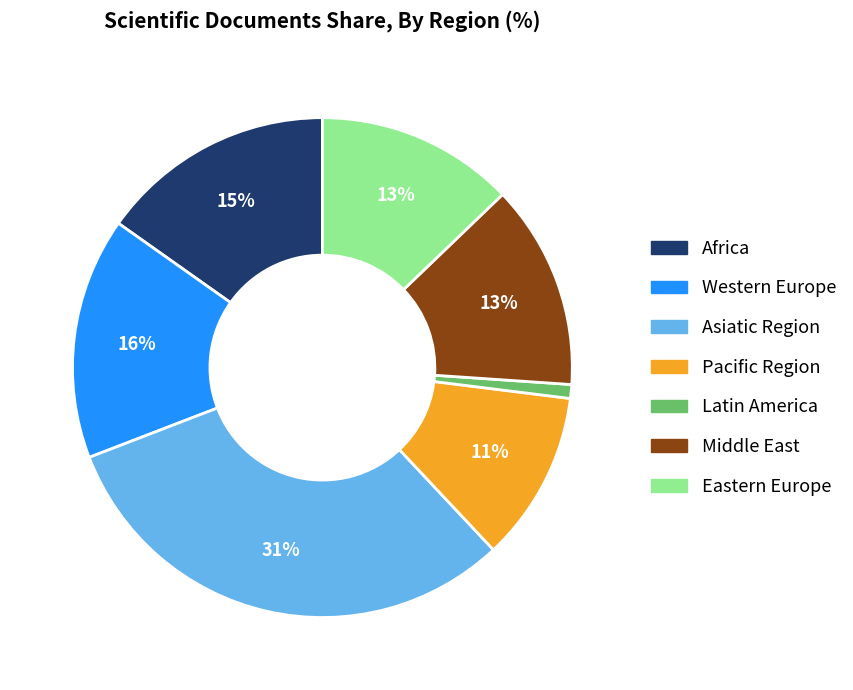

What is the smallest slice in the pie chart?

Latin America